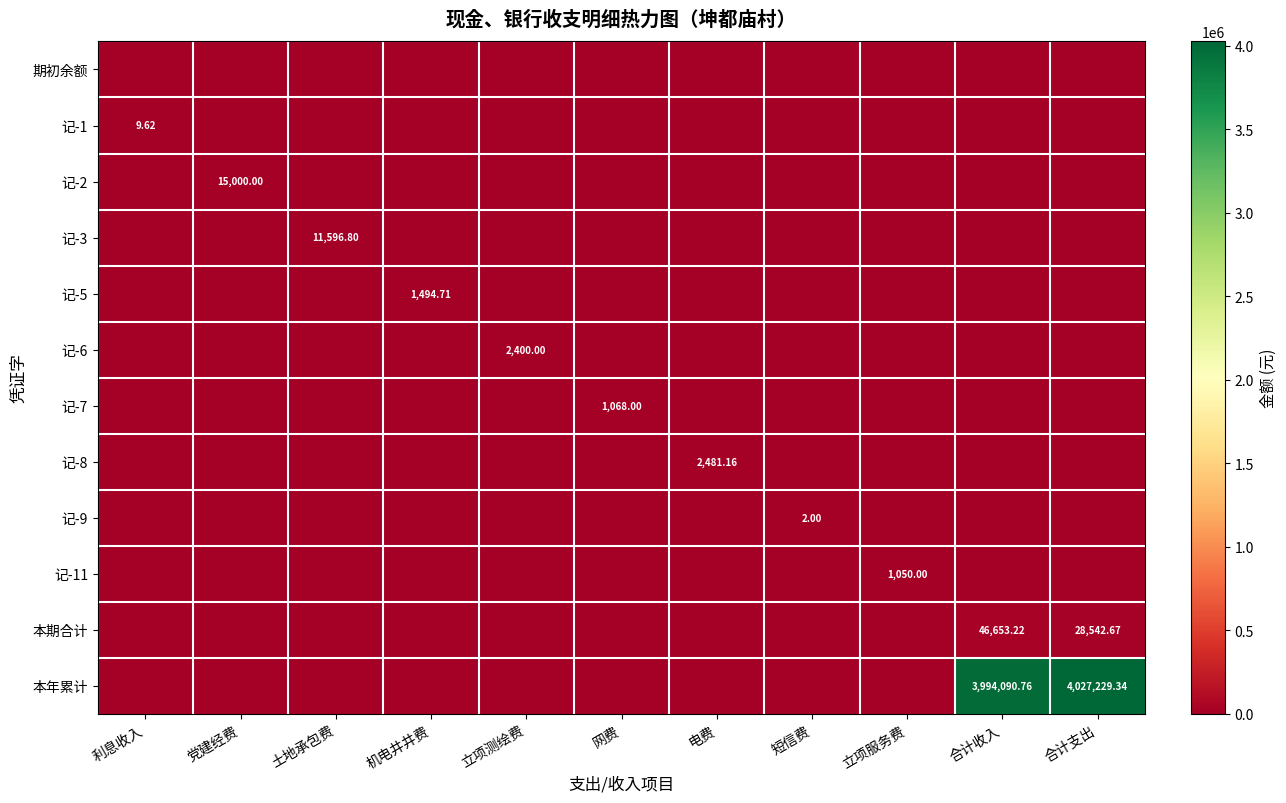

What is the difference between the maximum and second lowest values in the 本年累计 series?

4027229.3